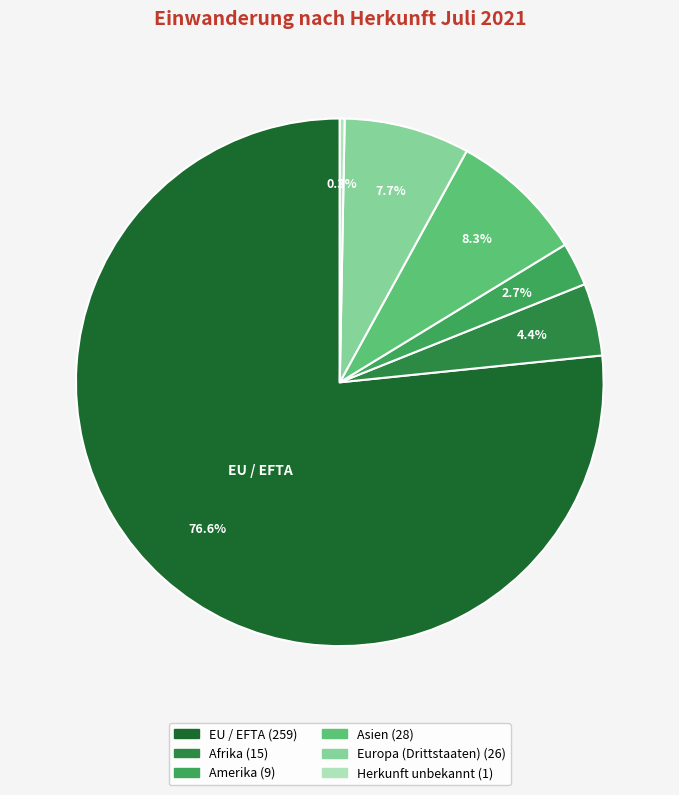

Between Afrika and Herkunft unbekannt, which is larger?

Afrika